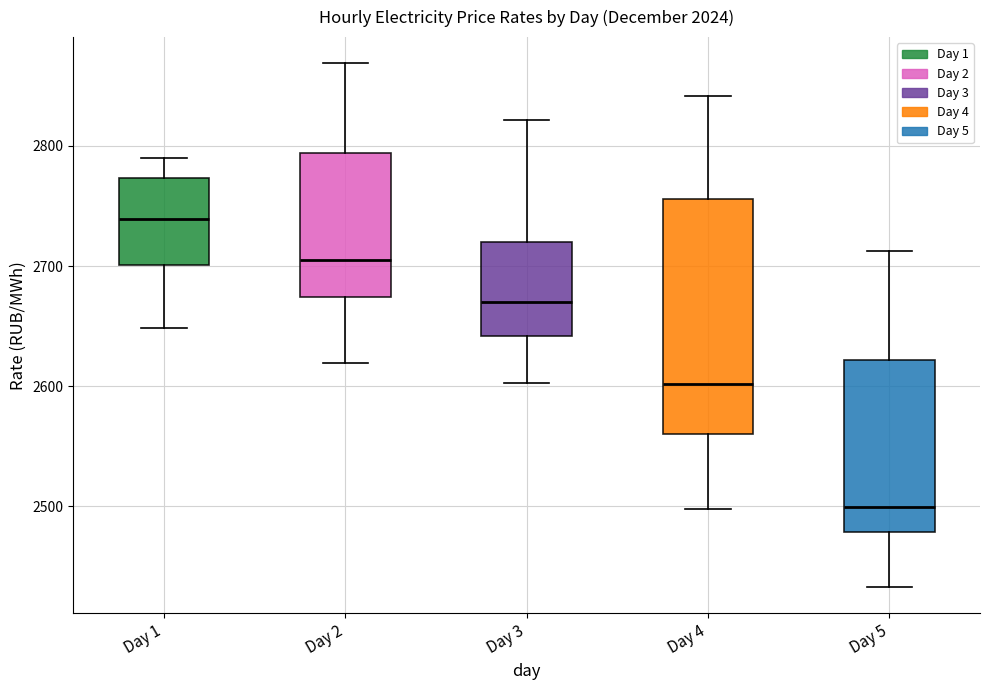

Comparing the boxes themselves (not the whiskers), which one is the tallest?

Day 4